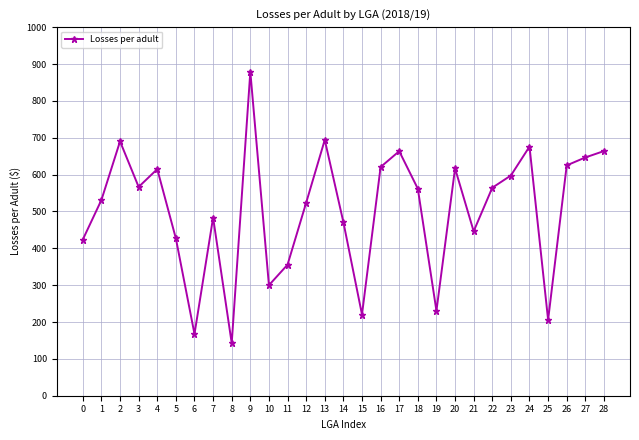

What is the value of the 13th point from the left?

523.5